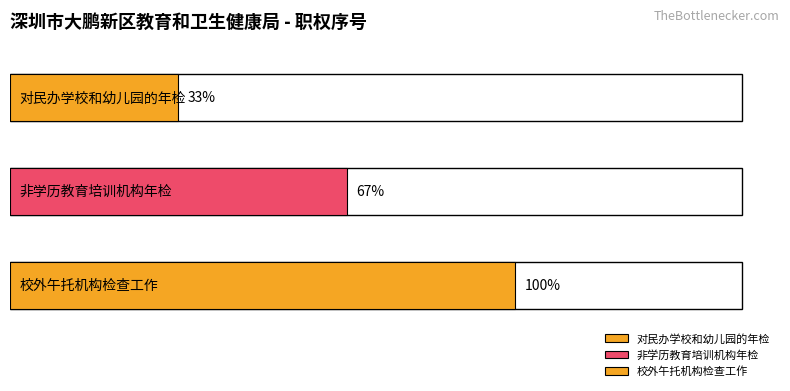

What is the label of the 3rd bar from the left?

校外午托机构检查工作